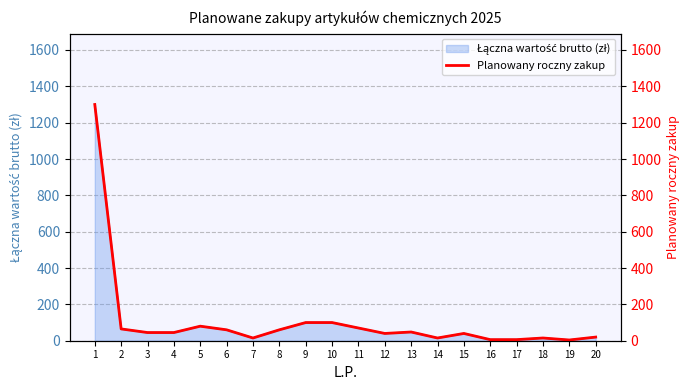

Approximately how many times larger is the value at 9 compared to 2?

1.5